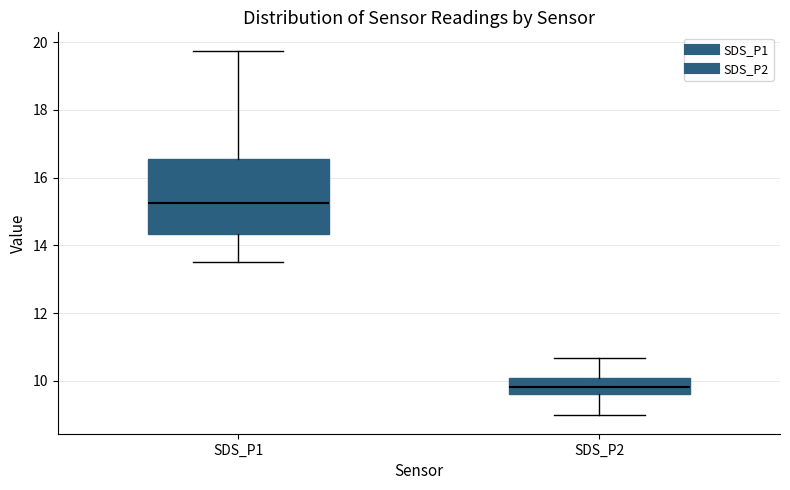

Reading left to right, transcribe this box plot: for each box, give where its median line is, the range the box spans, and where its two whiskers end, as read against the y-axis. The values are not printed on the chart, so give them approximately, as read against the axis.

SDS_P1: median 15.2, box 14.4 to 16.6, whiskers 13.6 to 19.8
SDS_P2: median 9.8, box 9.6 to 10.2, whiskers 9.0 to 10.6